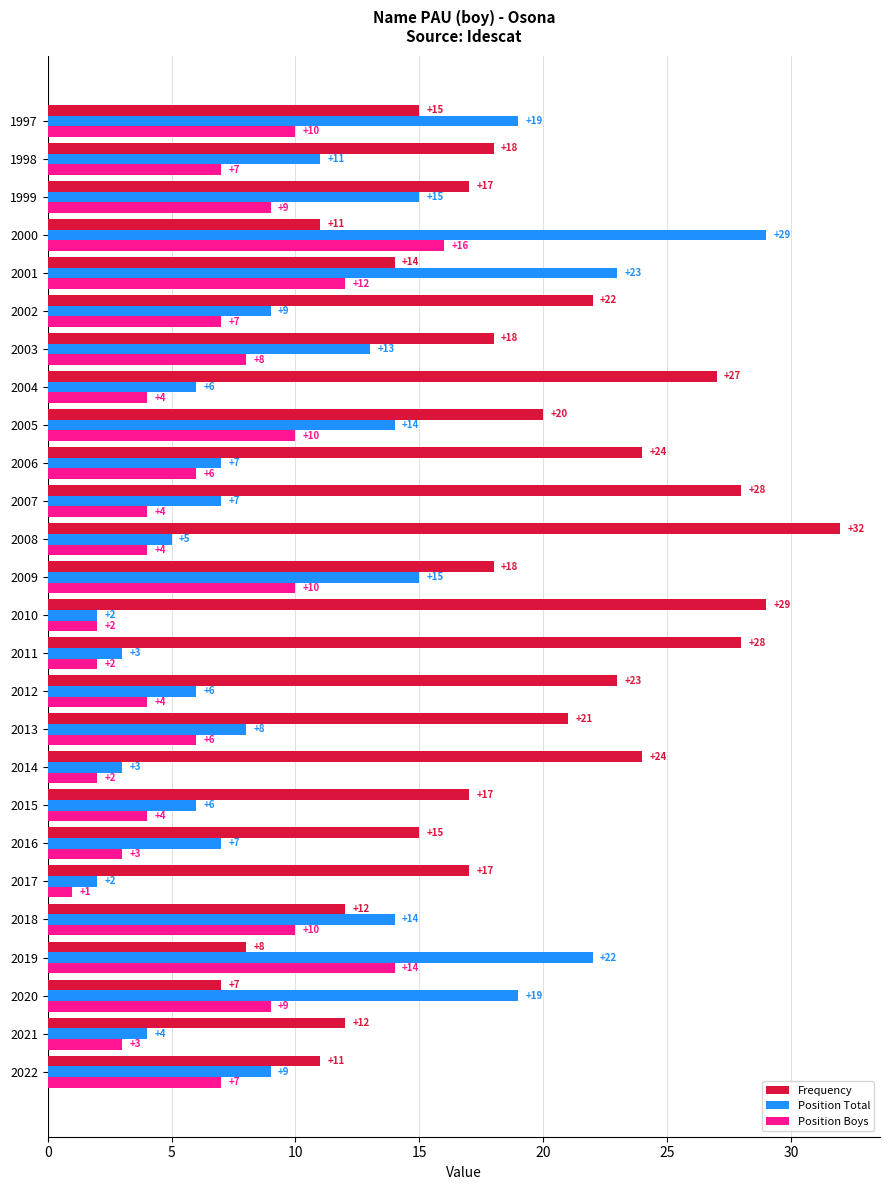

The Position Total series shows 8 at 2008. True or false?

False